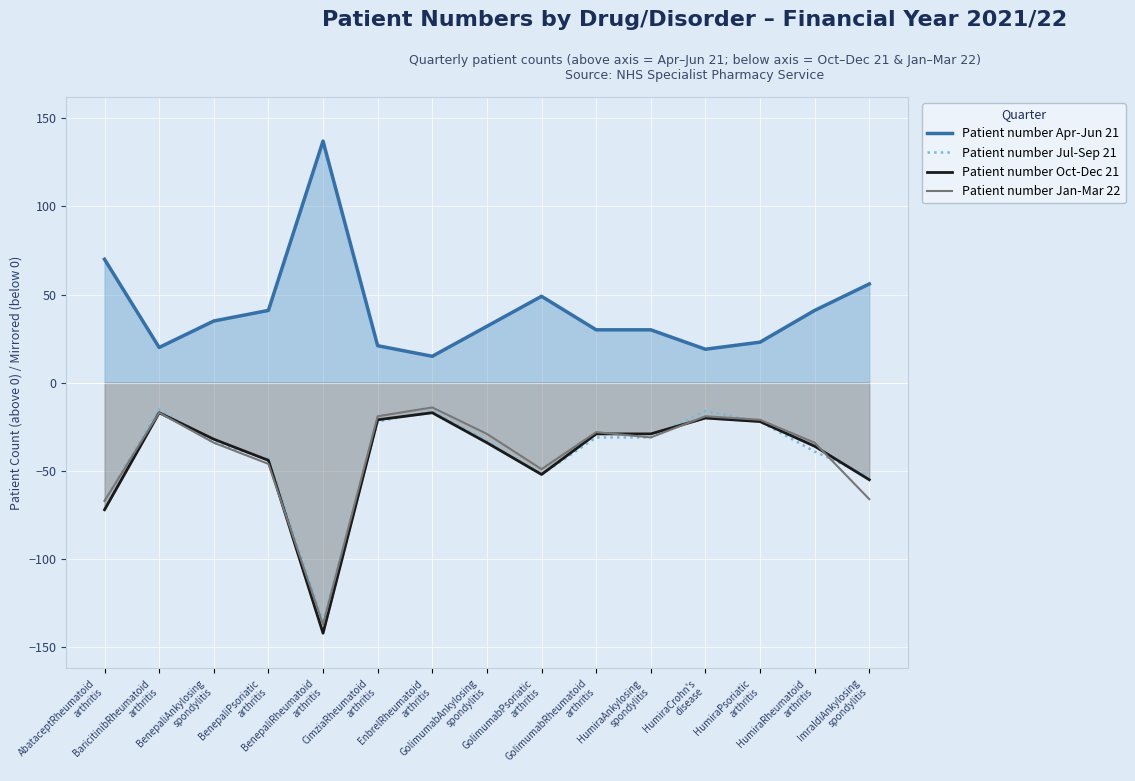

At which category does Patient number Jan-Mar 22 reach its first local valley?

BenepaliRheumatoid
arthritis